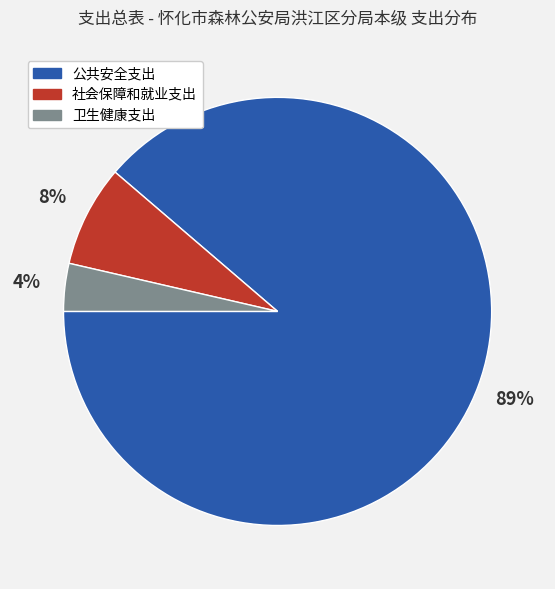

Count the number of slices in the pie.

3